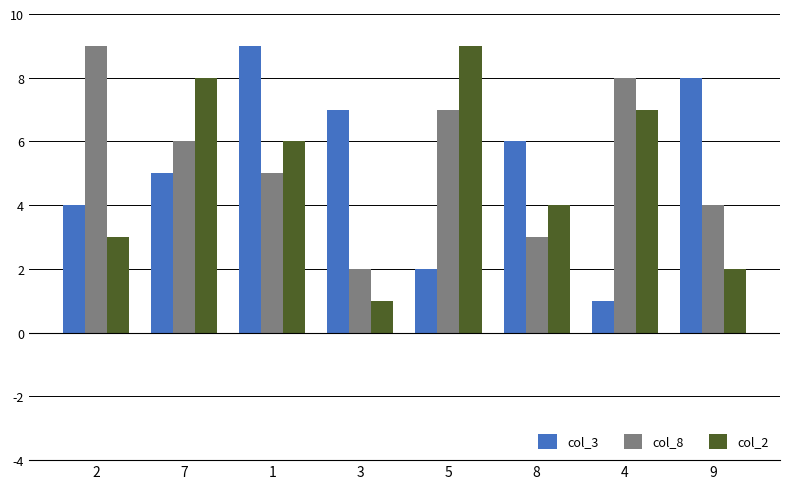

What is the difference between the highest and lowest values at 2?

6